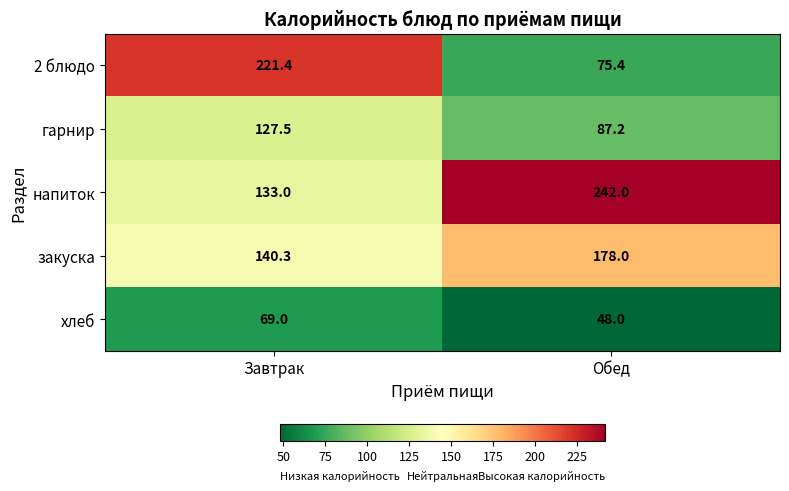

What is the difference between the highest and lowest values at Обед?

194.0